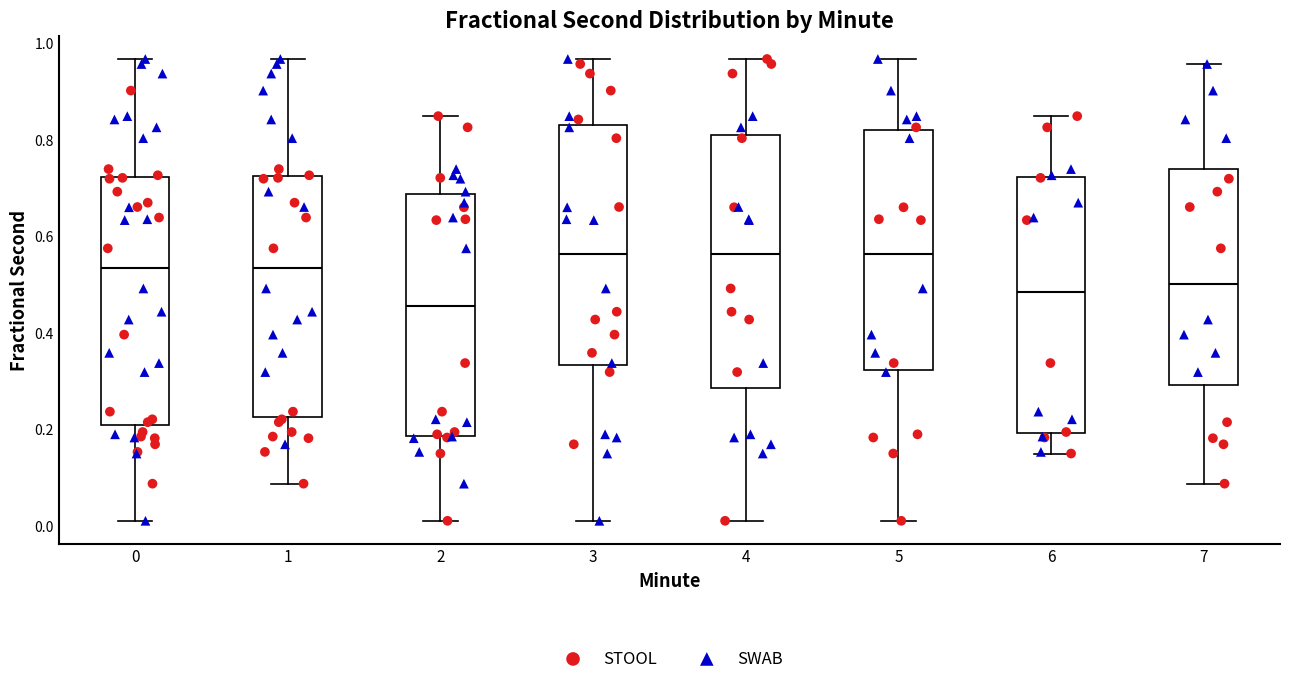

Where does the median line of the box at x = 5 sit on the y-axis? The values are not printed on the chart, so give them approximately, as read against the axis.

0.56